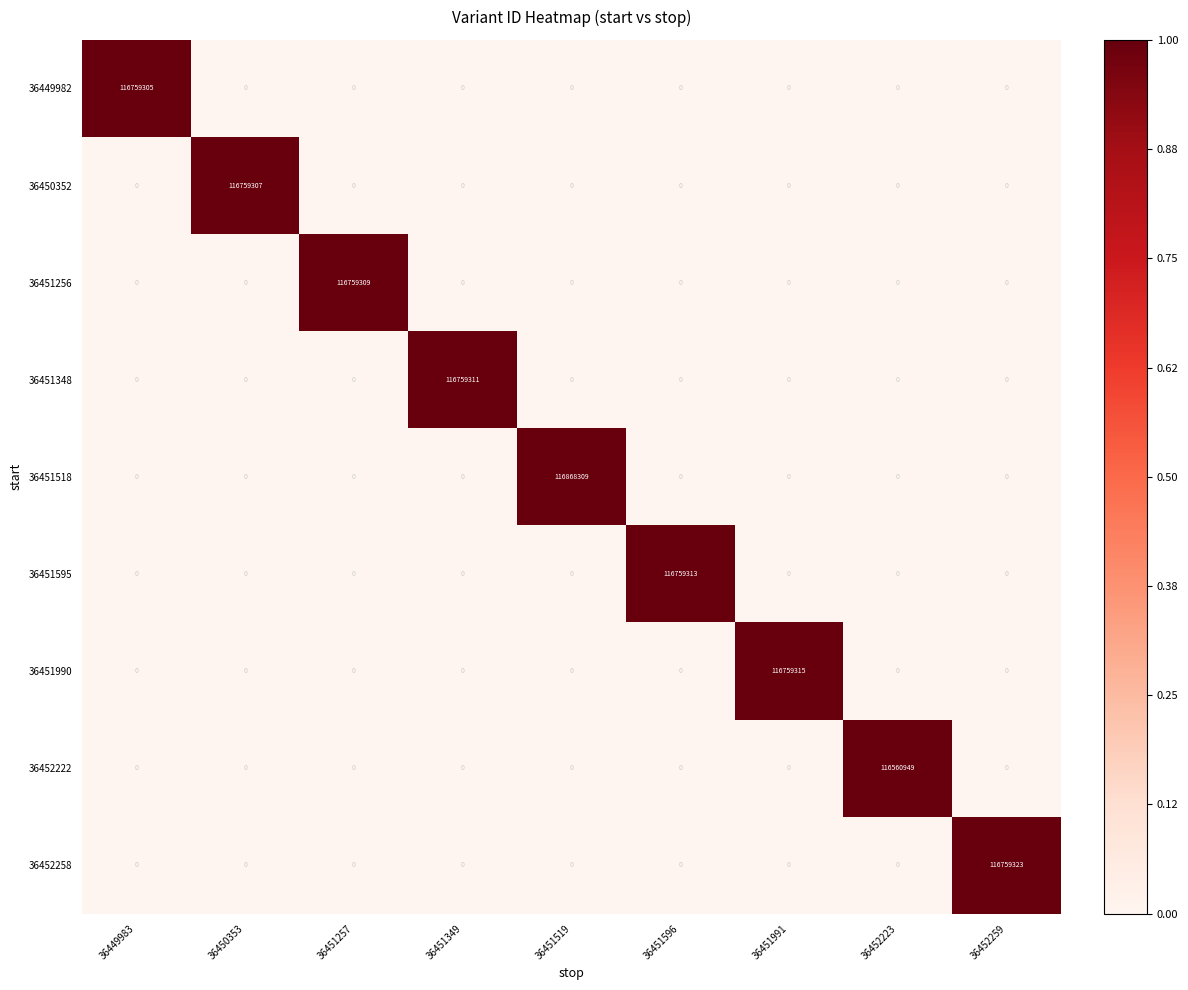

Is it true that 36451348 equals 55411899 at 36452223?

False